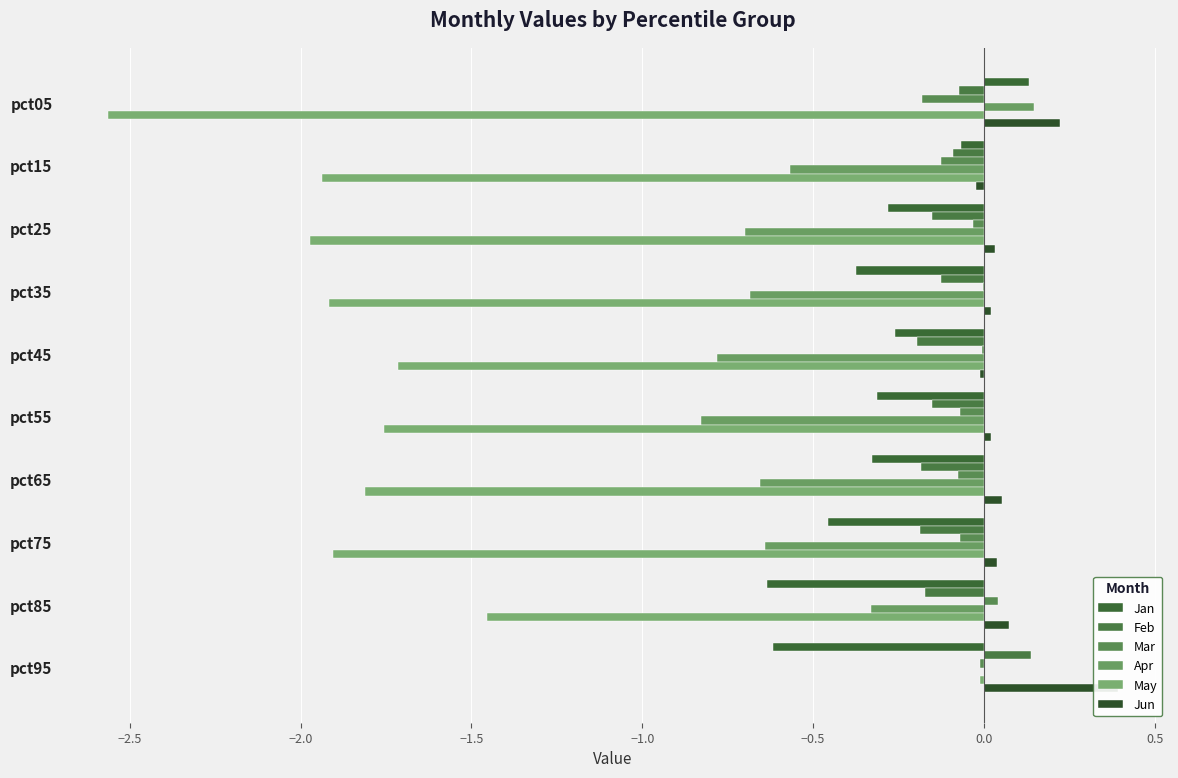

What is the average value of the Apr series?

-0.5